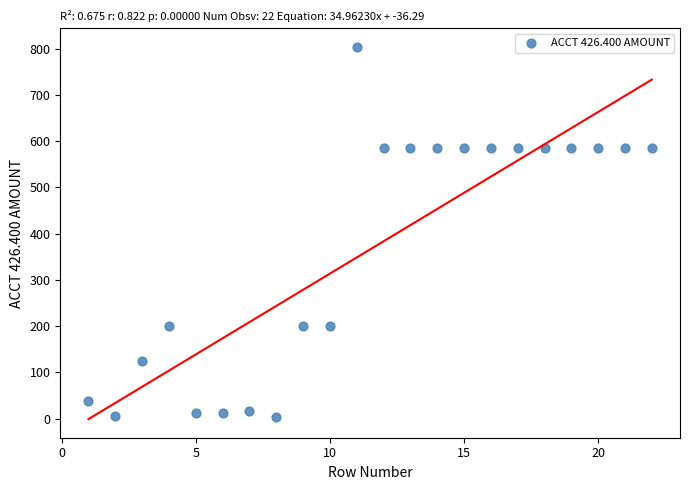

What is the range of X values (max minus min)?

21.0